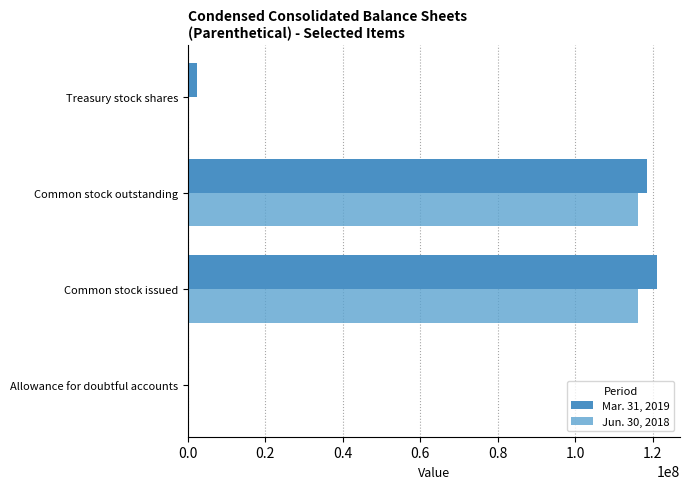

What is the value of the Mar. 31, 2019 bar at the 1st from the left?

1761